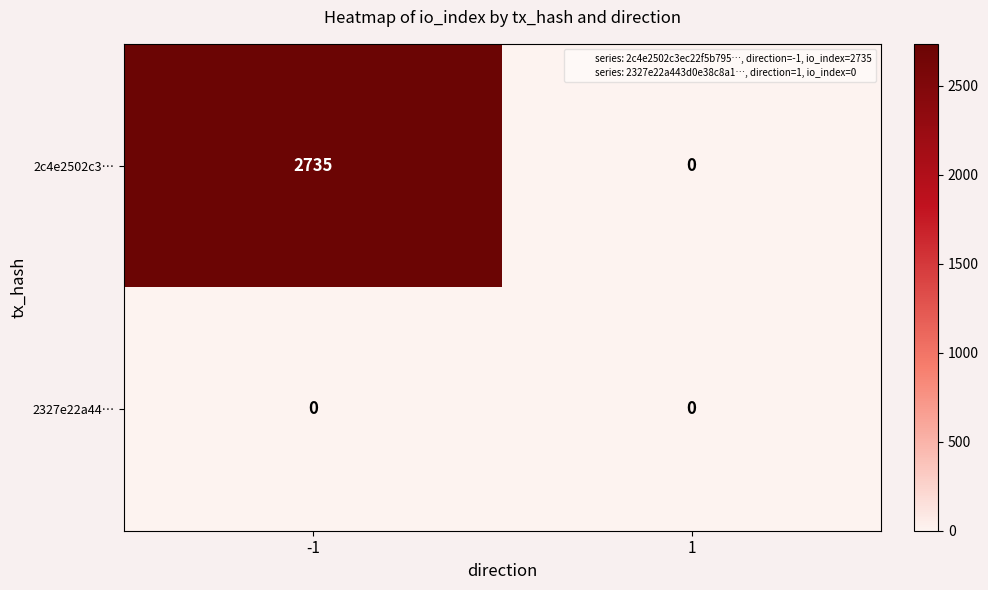

What is the difference between the maximum and minimum values in the 2c4e2502c3… series?

2735